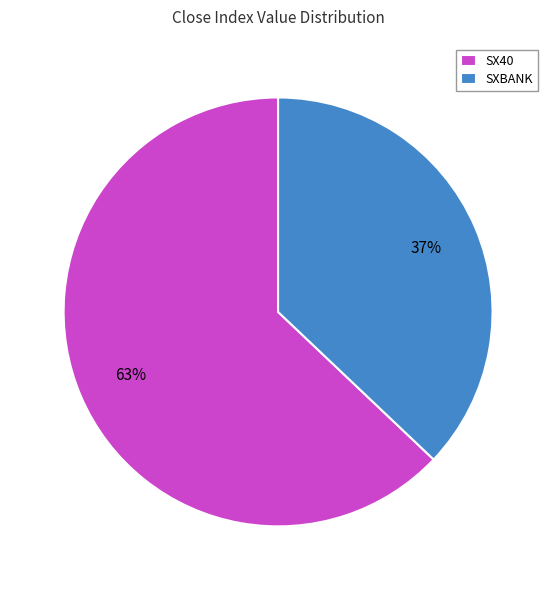

Is there any slice that represents more than half of the pie?

Yes